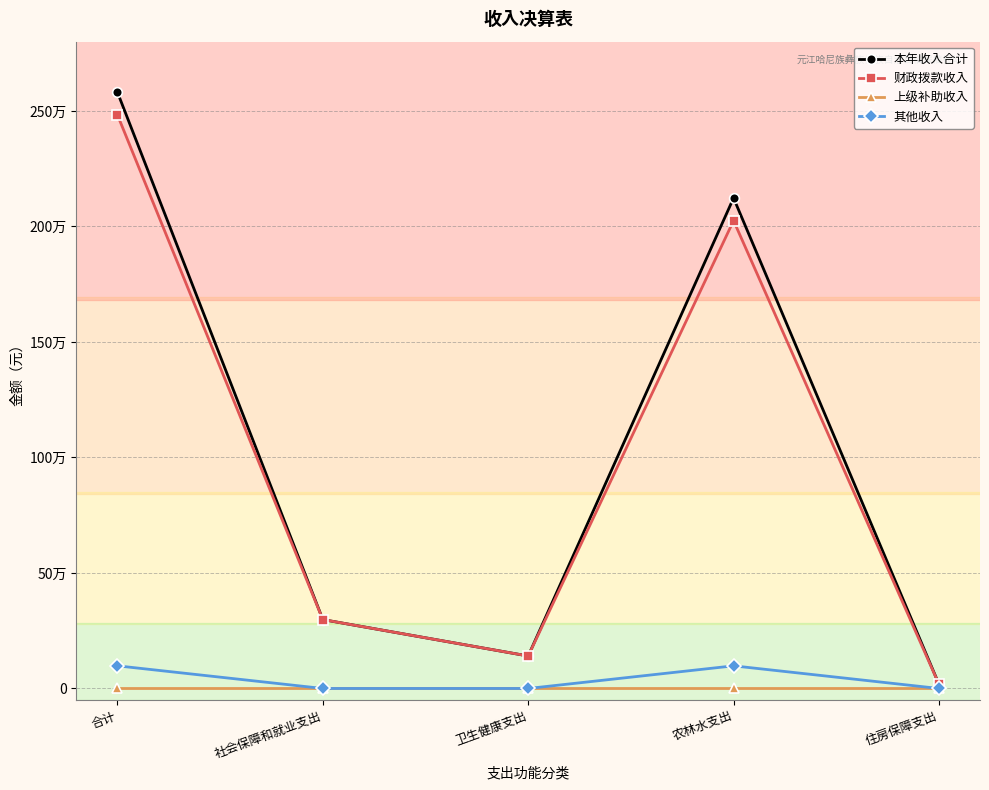

Reading left to right, transcribe all the data shown in this chart.

本年收入合计: 合计=2580598.9	社会保障和就业支出=298178.0	卫生健康支出=140628.0	农林水支出=2123166.8	住房保障支出=18626.0
财政拨款收入: 合计=2482598.9	社会保障和就业支出=298178.0	卫生健康支出=140628.0	农林水支出=2025166.8	住房保障支出=18626.0
上级补助收入: 合计=0.0	社会保障和就业支出=0.0	卫生健康支出=0.0	农林水支出=0.0	住房保障支出=0.0
其他收入: 合计=98000.0	社会保障和就业支出=0.0	卫生健康支出=0.0	农林水支出=98000.0	住房保障支出=0.0